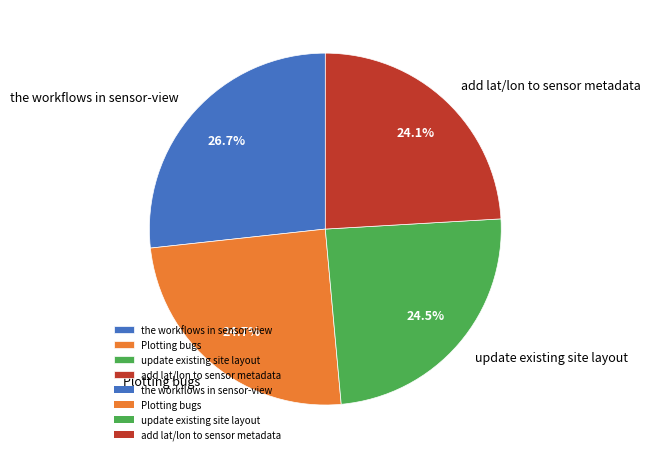

What is the largest slice in the pie chart?

the workflows in sensor-view